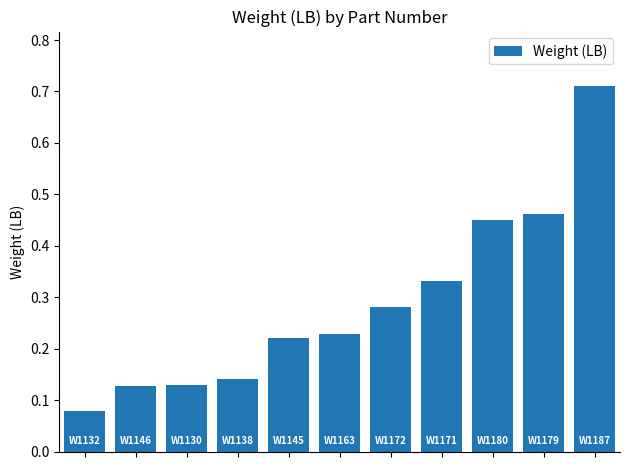

Count the values in the range 0 to 1.

11